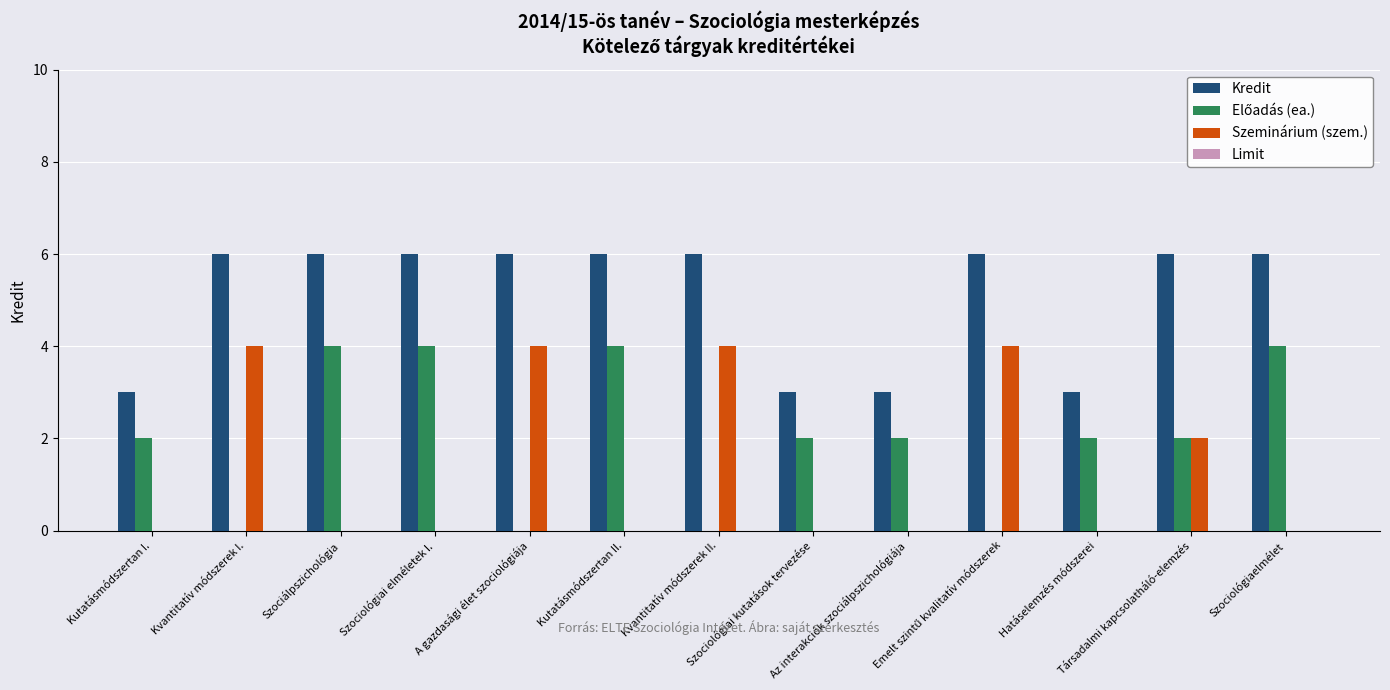

Count the number of data series in this chart.

3